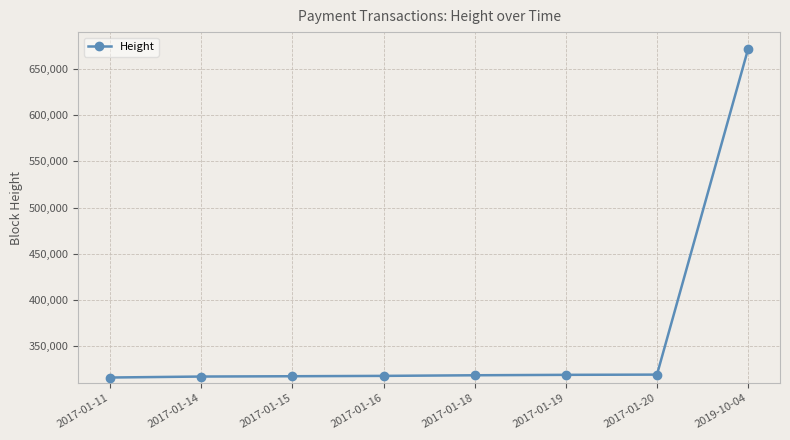

Approximately how many times larger is the value at 2019-10-04 compared to 2017-01-16?

2.1